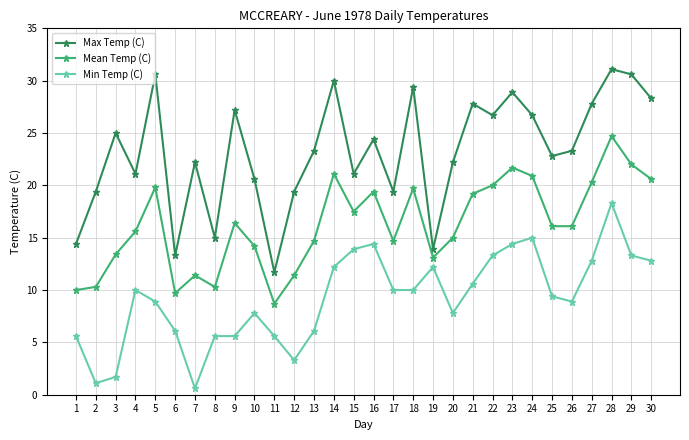

At which label does Mean Temp (C) reach its peak?

28